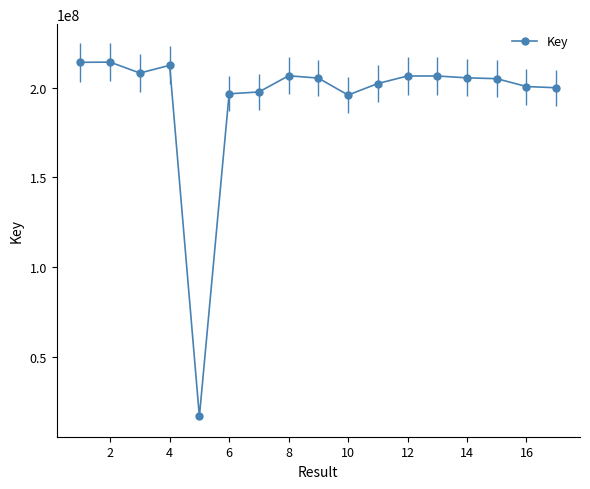

What is the smallest value displayed?

16621485